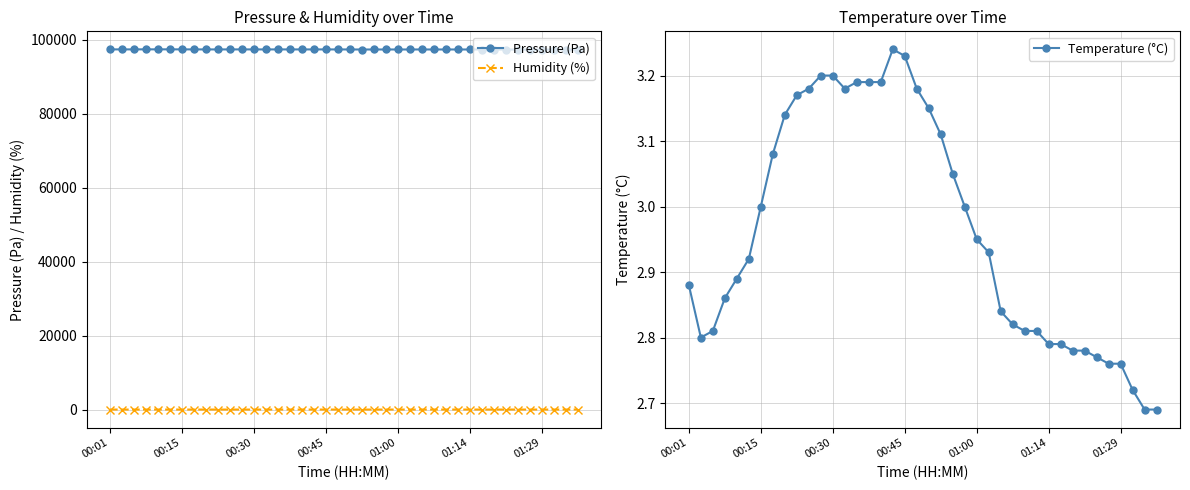

True or false: Temperature (°C) and Pressure (Pa) cross at least once.

False